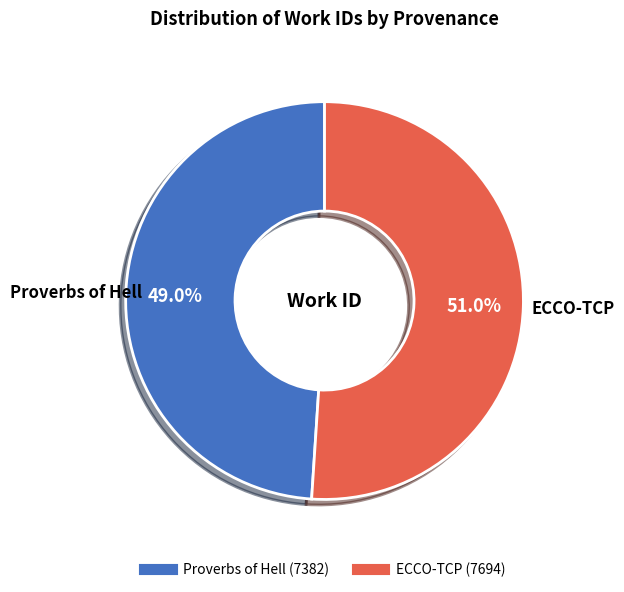

Which category accounts for the majority?

ECCO-TCP